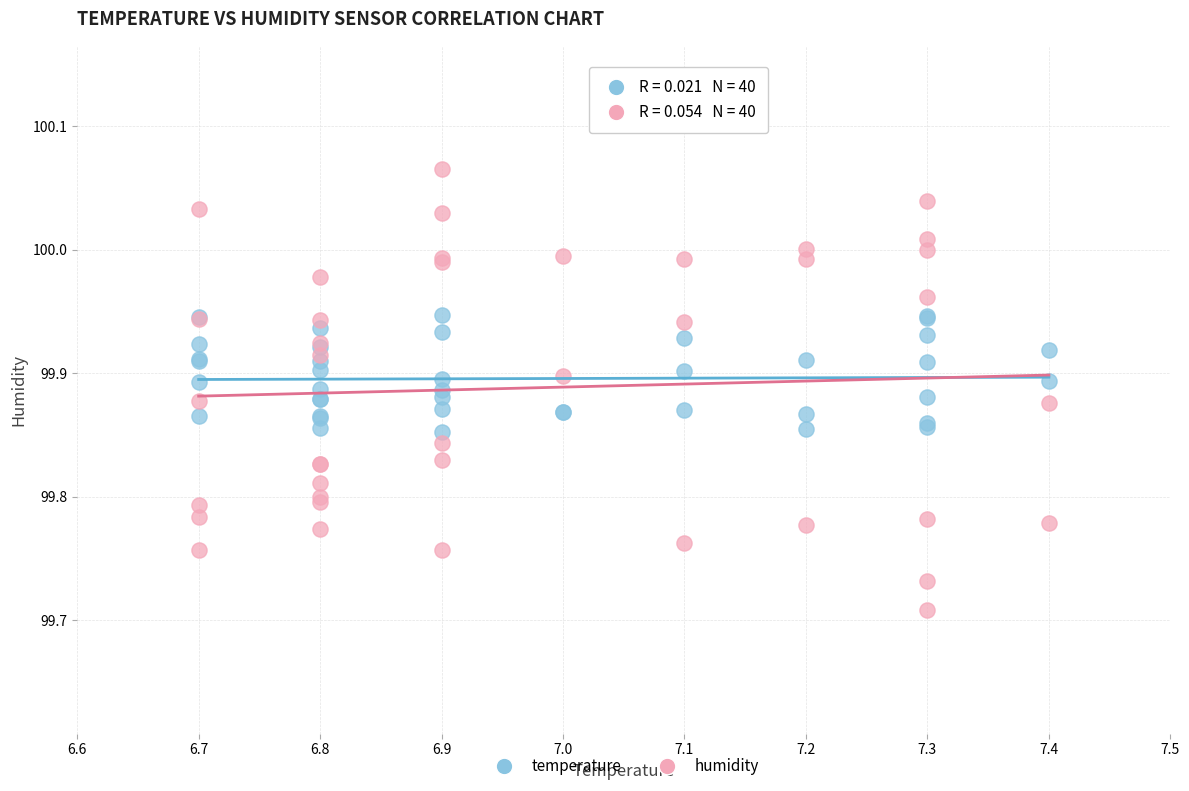

What is the X range (max minus min) for the scatter plot?

0.7